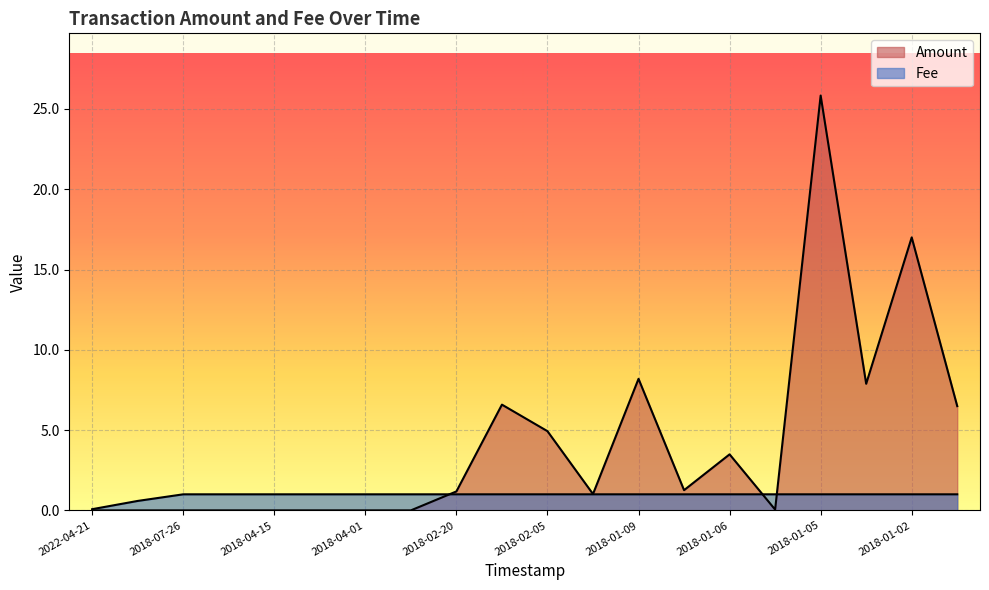

How many intersections are there between Amount and Fee?

3